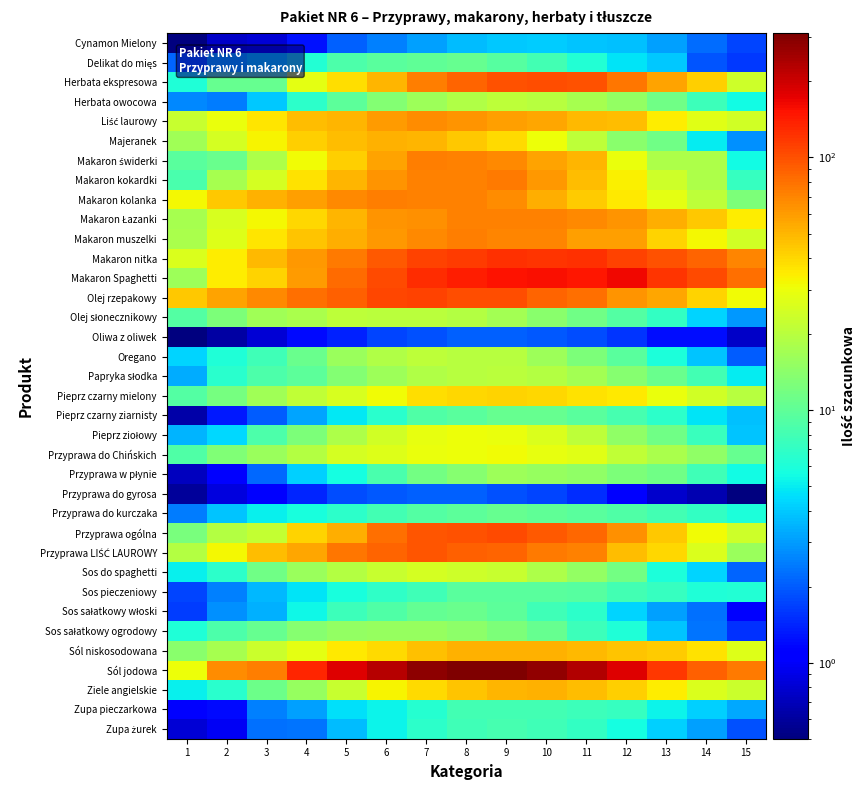

At 2, list the series in order from smallest to largest.

Oliwa z oliwek, Cynamon Mielony, Przyprawa do gyrosa, Zupa żurek, Przyprawa w płynie, Zupa pieczarkowa, Pieprz czarny ziarnisty, Herbata owocowa, Sos pieczeniowy, Sos sałatkowy włoski, Delikat do mięs, Przyprawa do kurczaka, Pieprz ziołowy, Oregano, Papryka słodka, Ziele angielskie, Sos do spaghetti, Sos sałatkowy ogrodowy, Herbata ekspresowa, Makaron świderki, Pieprz czarny mielony, Olej słonecznikowy, Przyprawa do Chińskich, Sól niskosodowana, Makaron kokardki, Przyprawa ogólna, Majeranek, Makaron Łazanki, Makaron muszelki, Liść laurowy, Przyprawa LIŚĆ LAUROWY, Makaron Spaghetti, Makaron nitka, Makaron kolanka, Olej rzepakowy, Sól jodowa